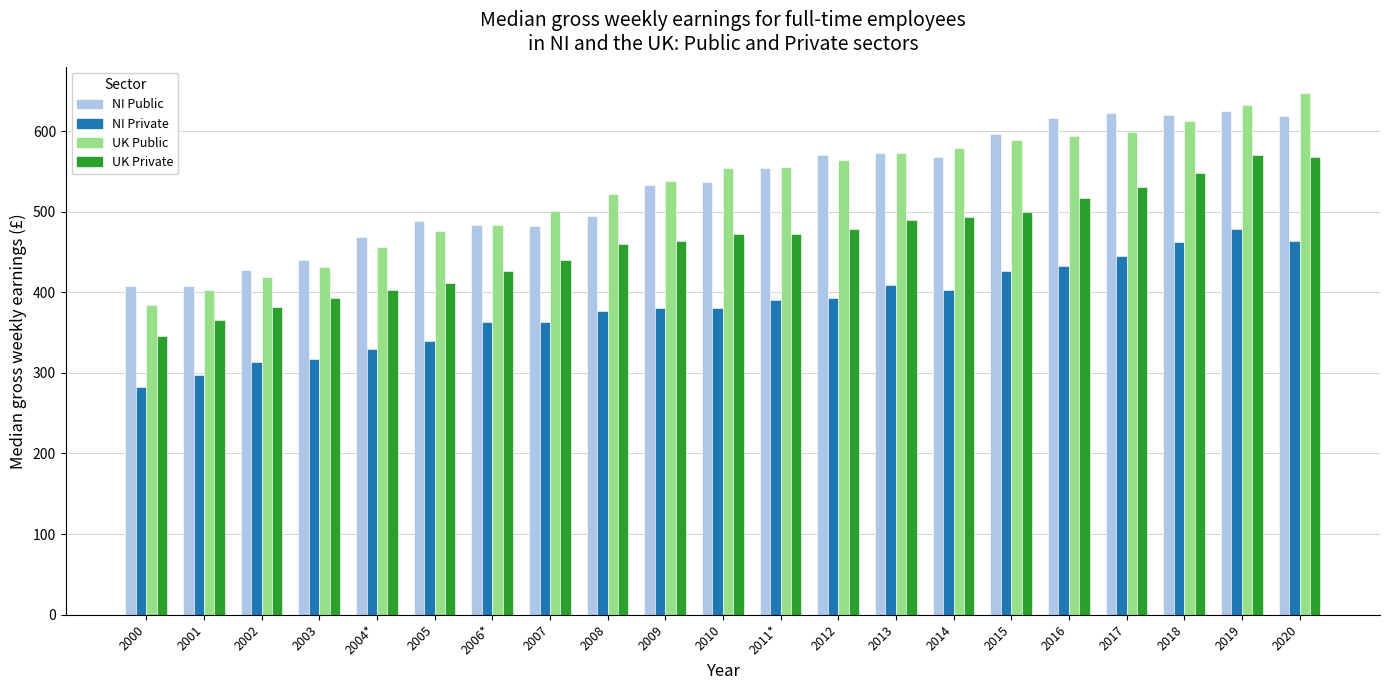

What is the sum of all UK Private values?

9730.5